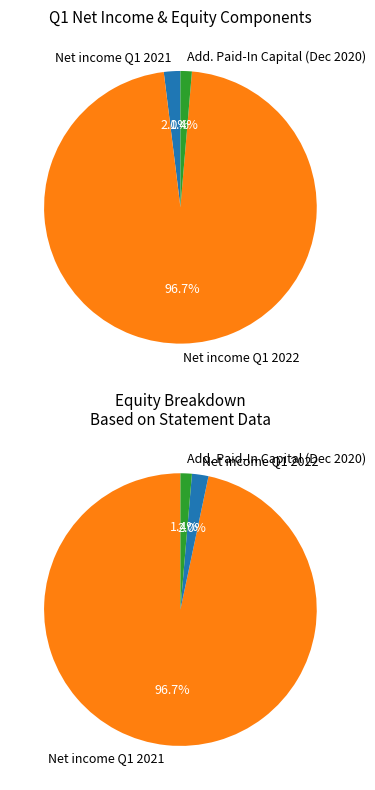

Rank the categories by value from highest to lowest.

Net income (2022), Net income (2021), Additional Paid-In Capital (Beginning)